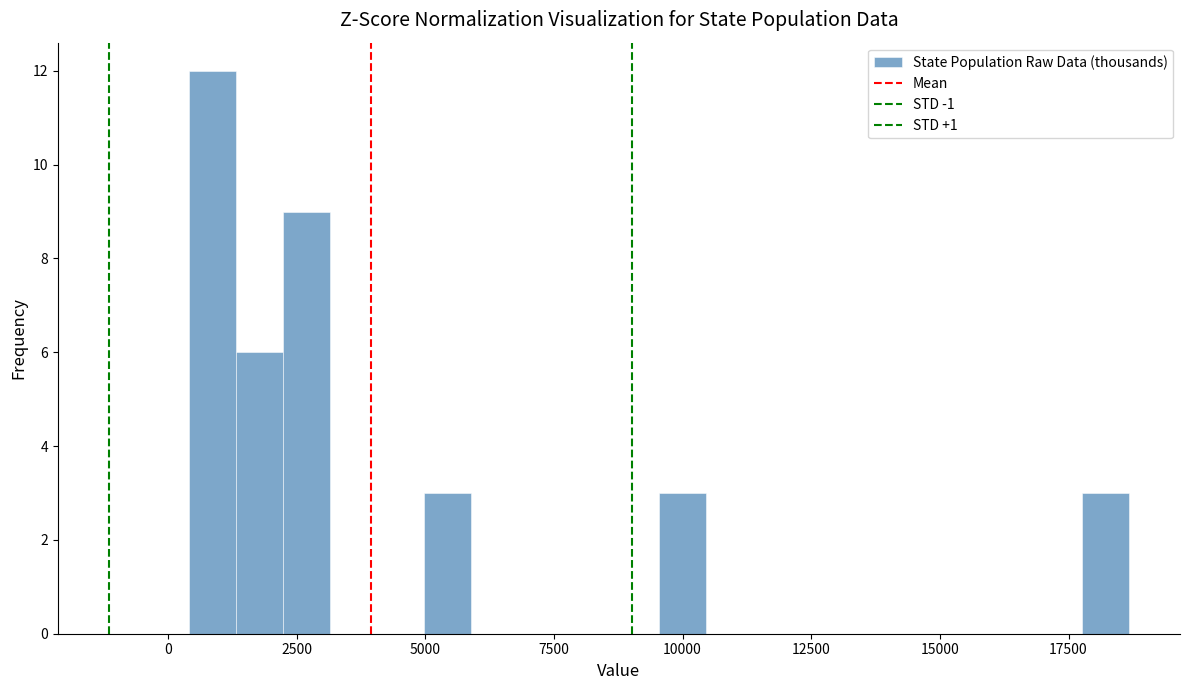

Read against the x-axis, roughly where is the centre of the tallest bar?

1000